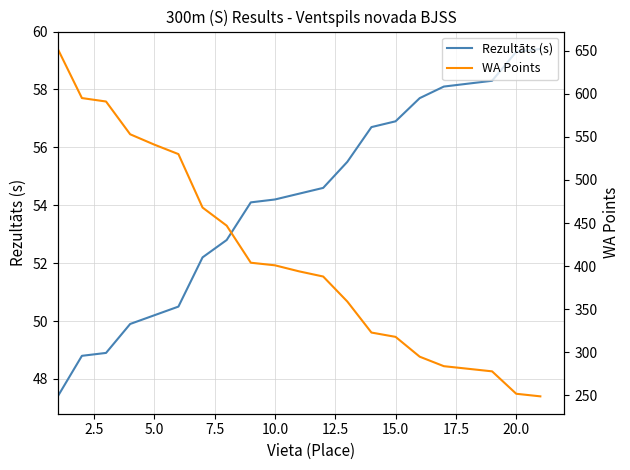

Does the chart display data point markers on the line(s)?

No